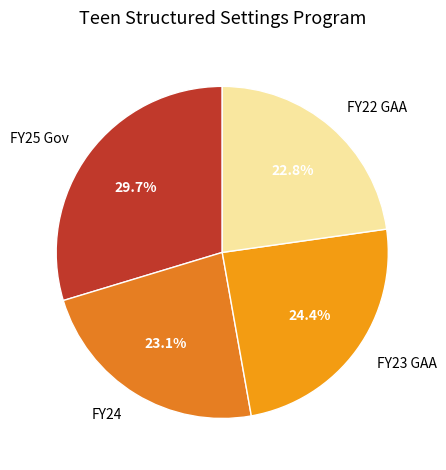

Is there a majority slice in this chart?

No